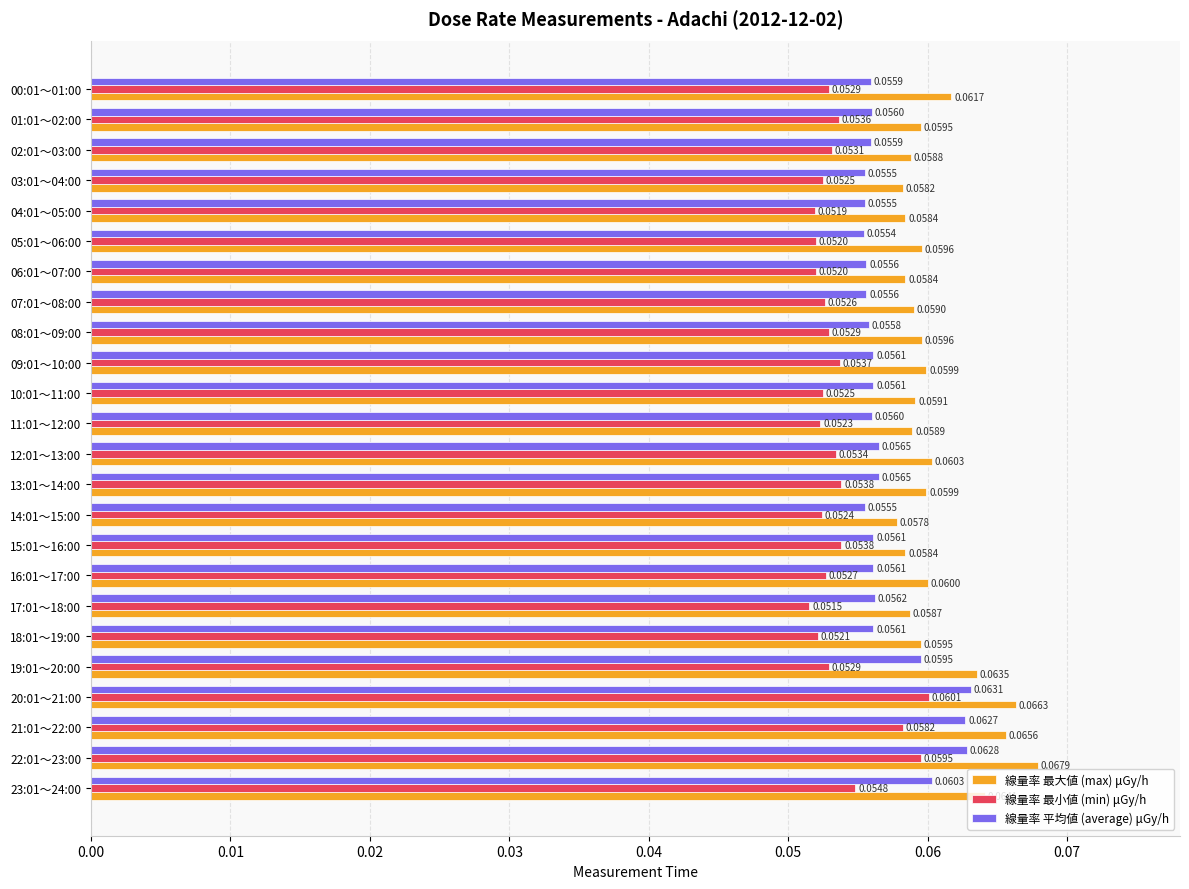

Where is 線量率 最大値 (max) μGy/h nearest to the value 0?

14:01～15:00